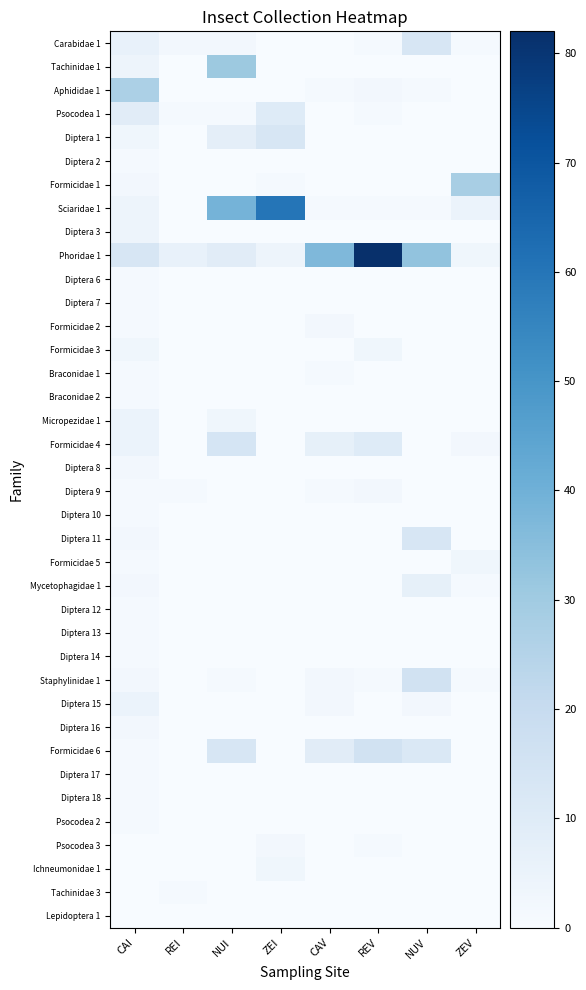

At which category does the chart reach its peak across all series?

REV